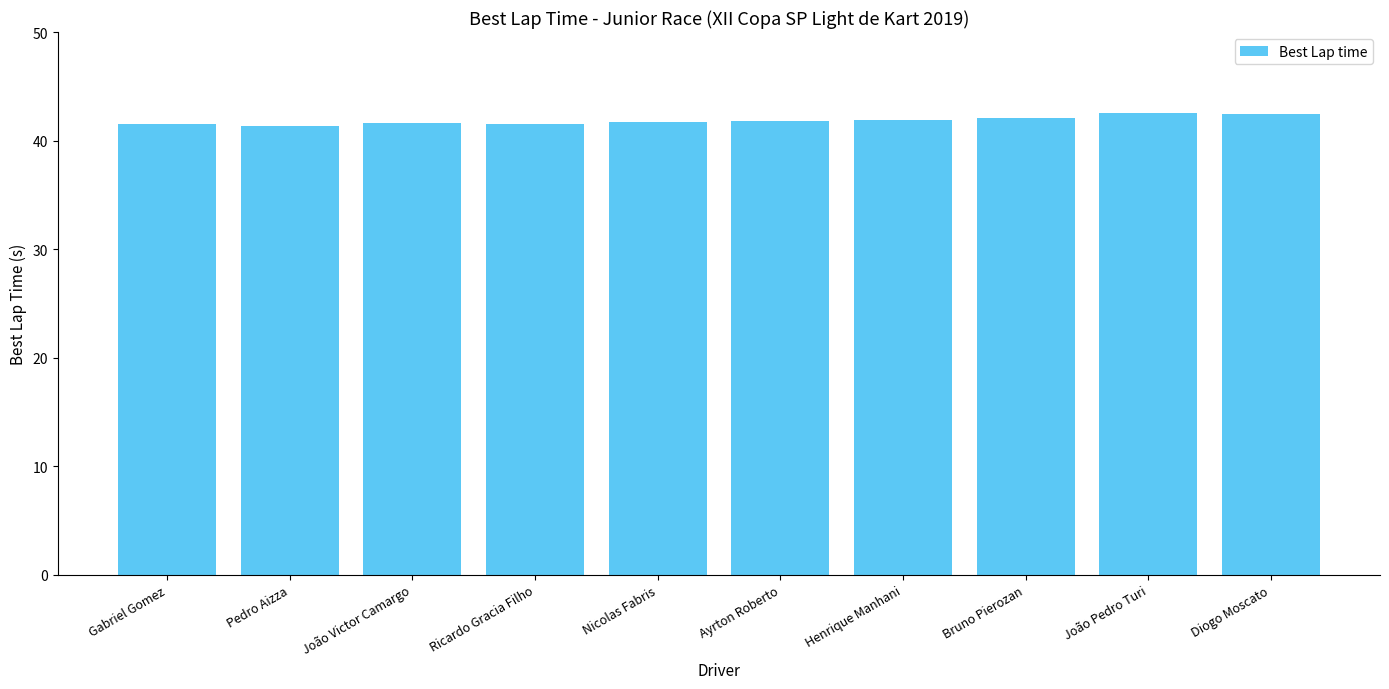

The value at Henrique Manhani is 20.2. True or false?

False